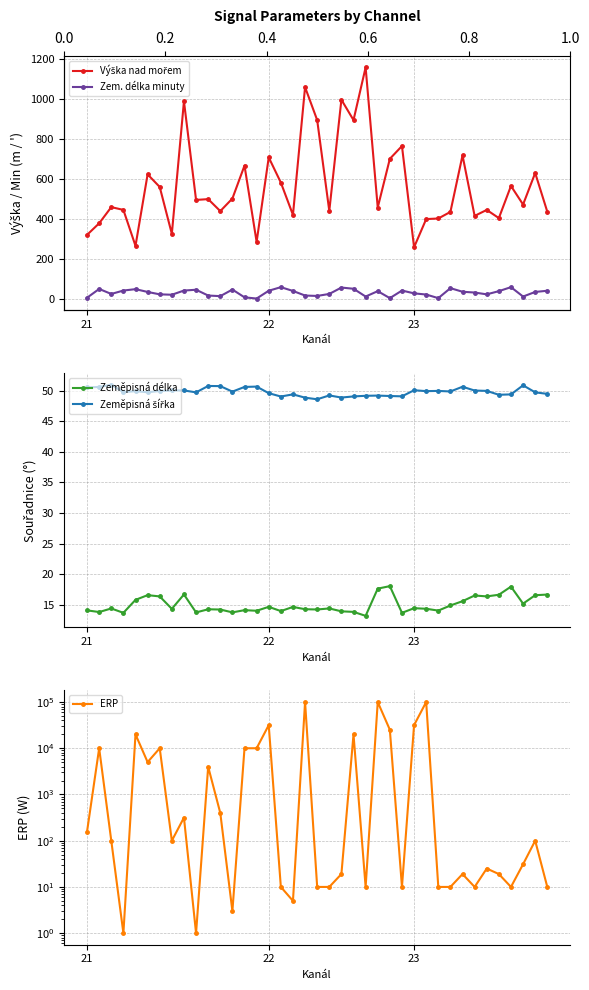

At which category does ERP reach its first local valley?

3